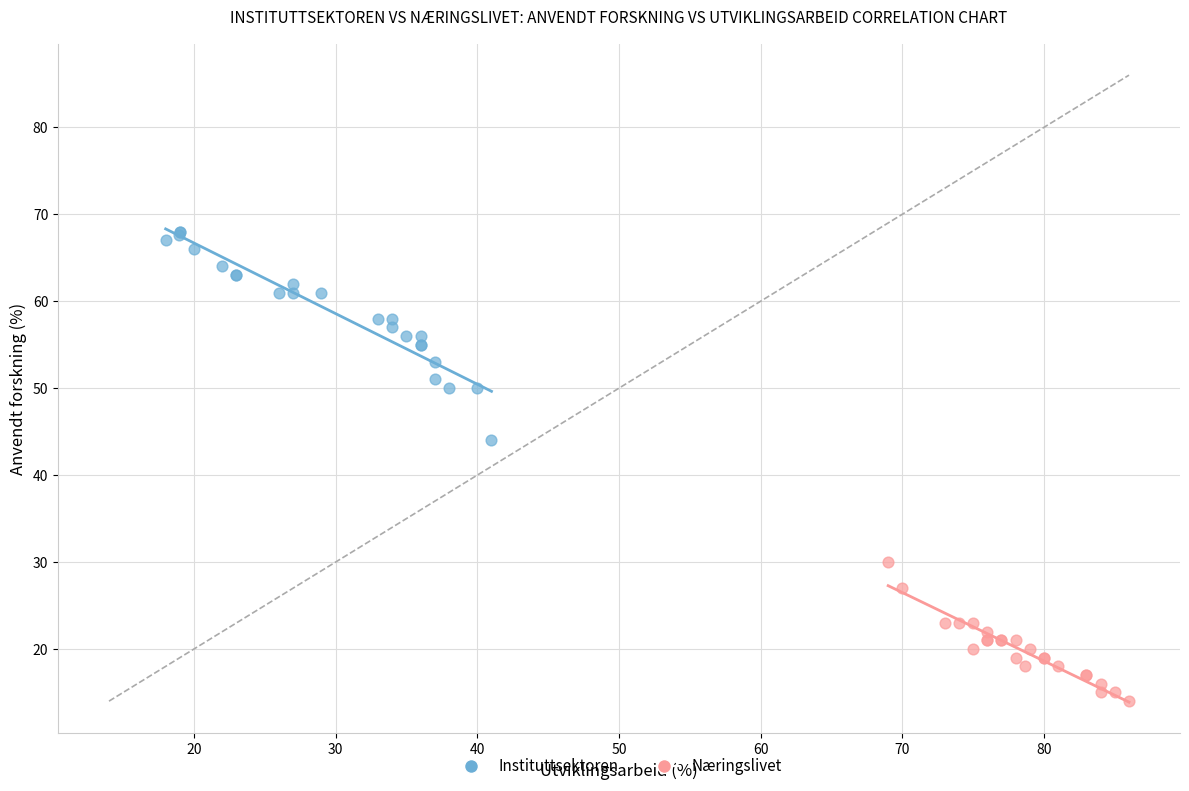

Which series reaches the minimum Y coordinate?

Næringslivet